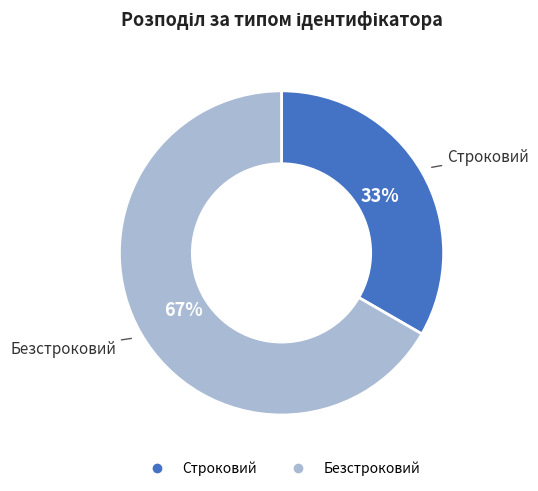

To the nearest percent, what percentage of the pie is Безстроковий?

67%